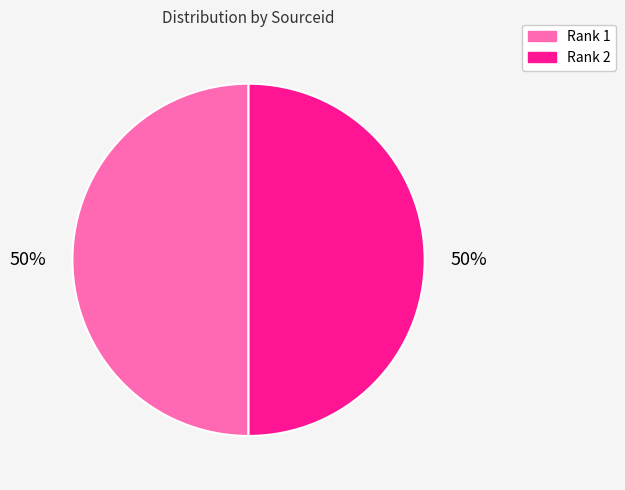

True or false: Rank 2 accounts for 44% of the total.

False